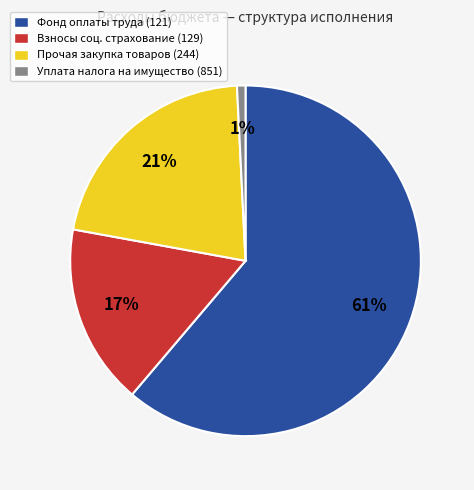

Do Прочая закупка товаров (244) and Взносы соц. страхование (129) together represent more than half of the pie?

No